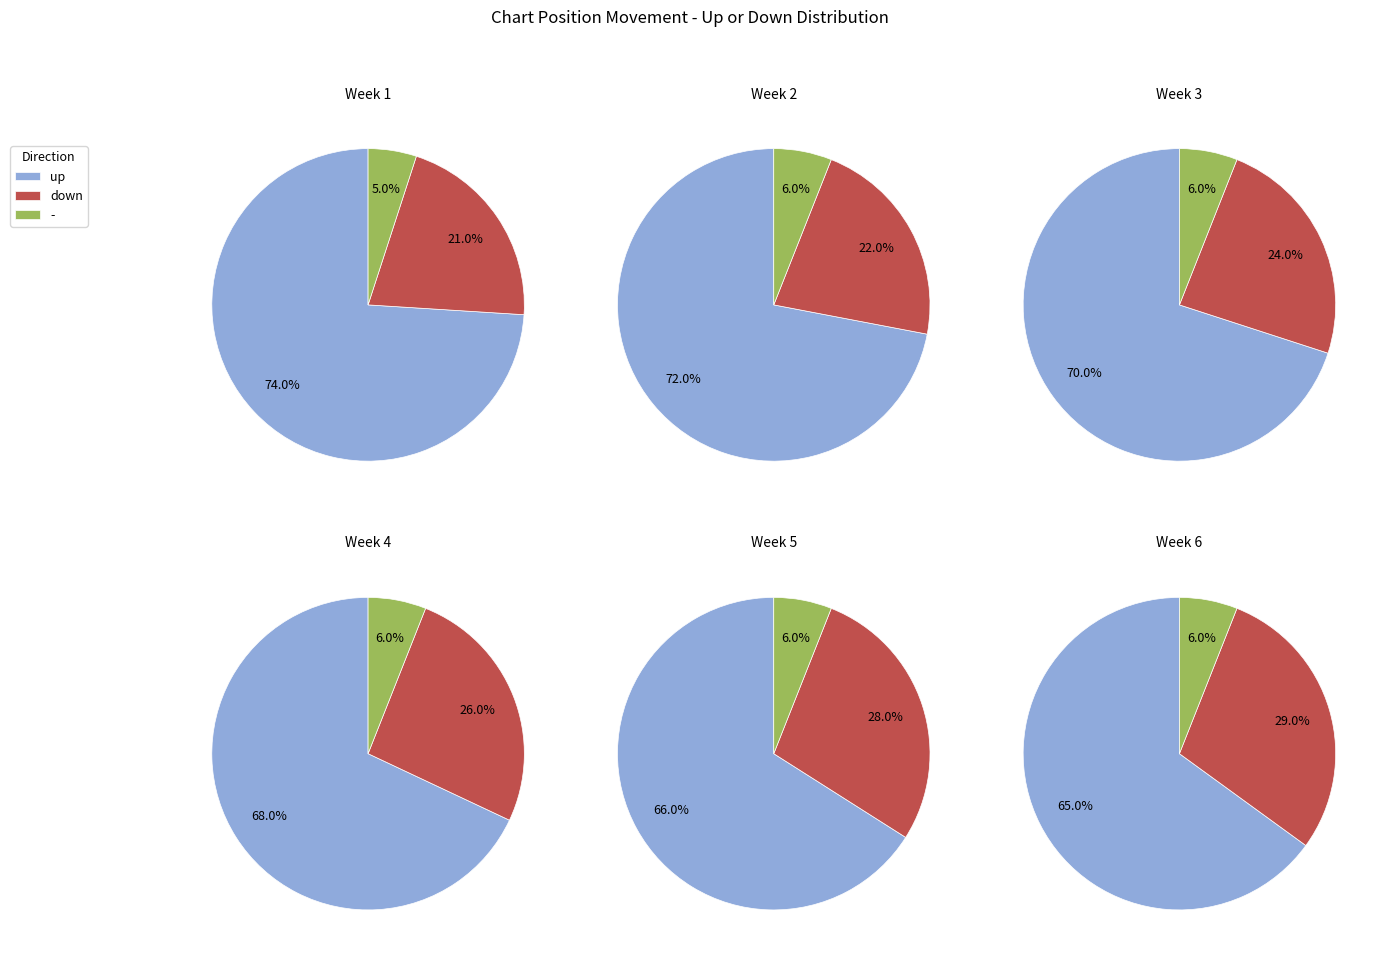

Count the number of slices in the pie.

3